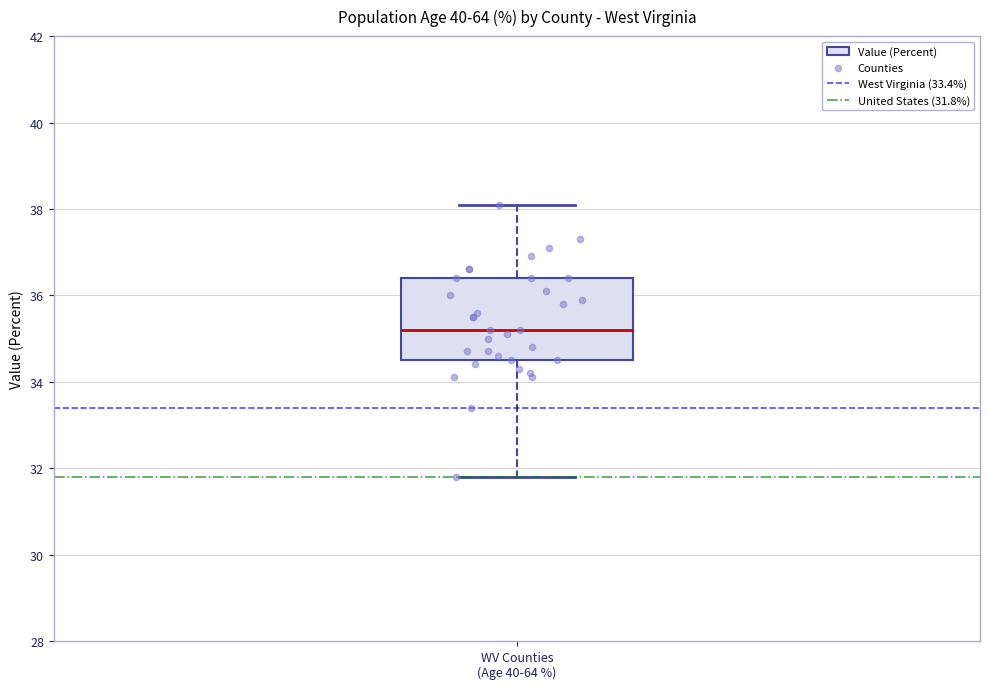

Transcribe this box plot: give where the median line is, the range the box spans, and where the two whiskers end, as read against the y-axis. The values are not printed on the chart, so give them approximately, as read against the axis.

median 35.2, box 34.6 to 36.4, whiskers 31.8 to 38.2